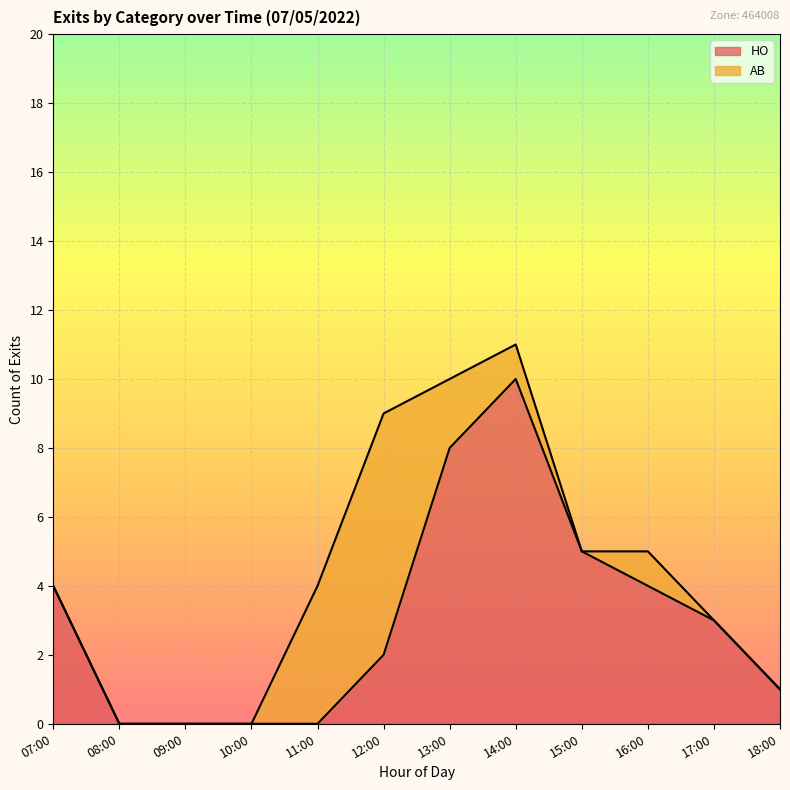

Reading left to right, what are all the values shown in this chart?

4	0	0	0	0	2	8	10	5	4	3	1